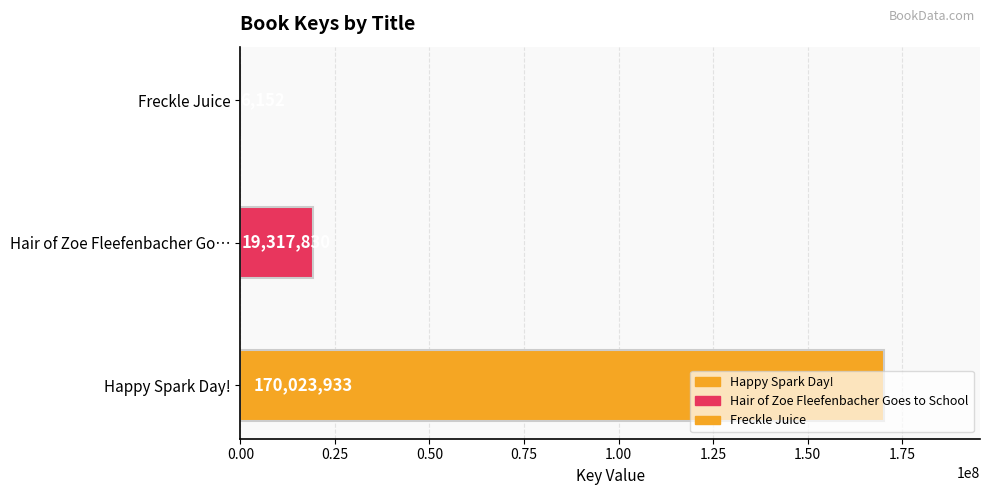

Which label corresponds to the largest value in the chart?

Happy Spark Day!